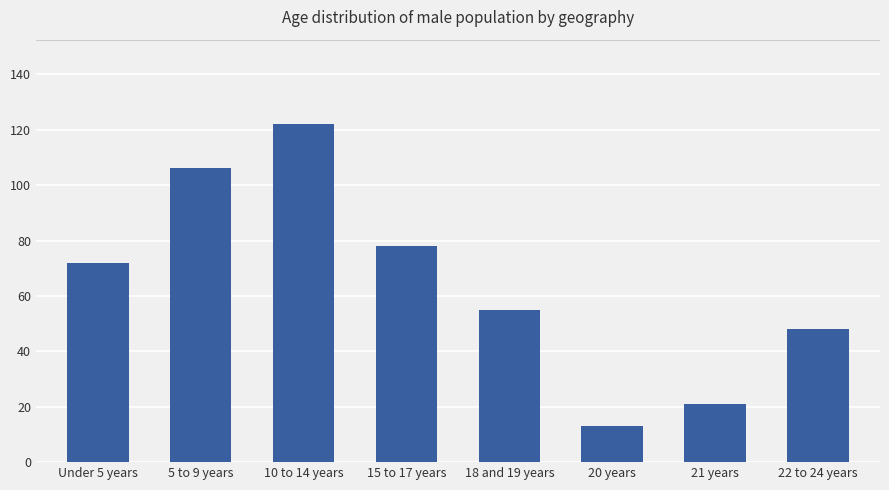

Reading right to left, what are all the values shown in this chart?

22 to 24 years=48	21 years=21	20 years=13	18 and 19 years=55	15 to 17 years=78	10 to 14 years=122	5 to 9 years=106	Under 5 years=72